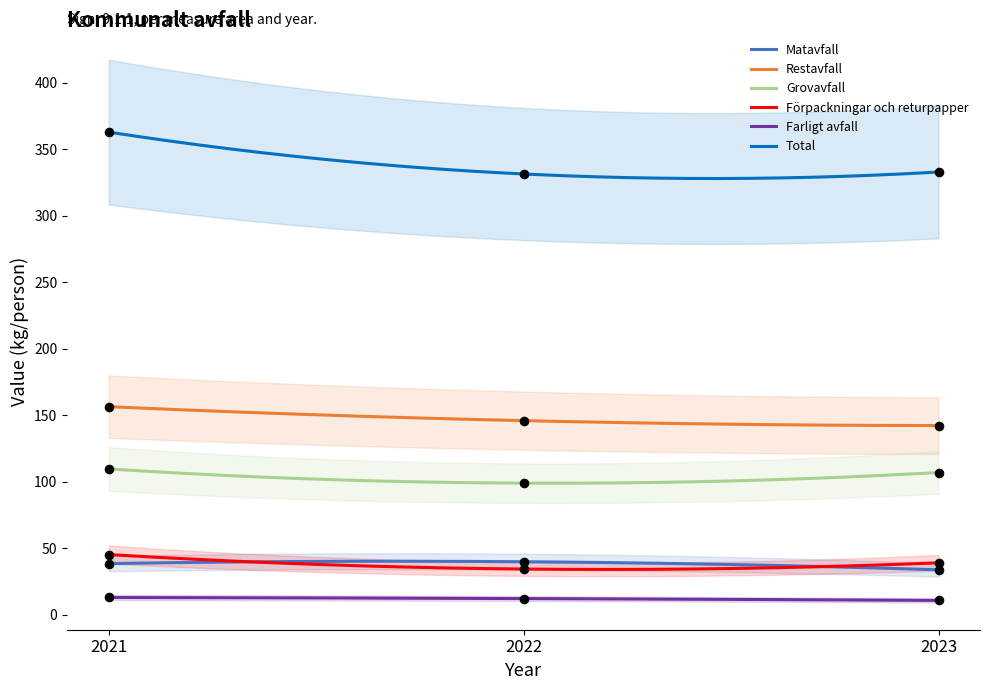

At how many categories does at least one series exceed 294?

3